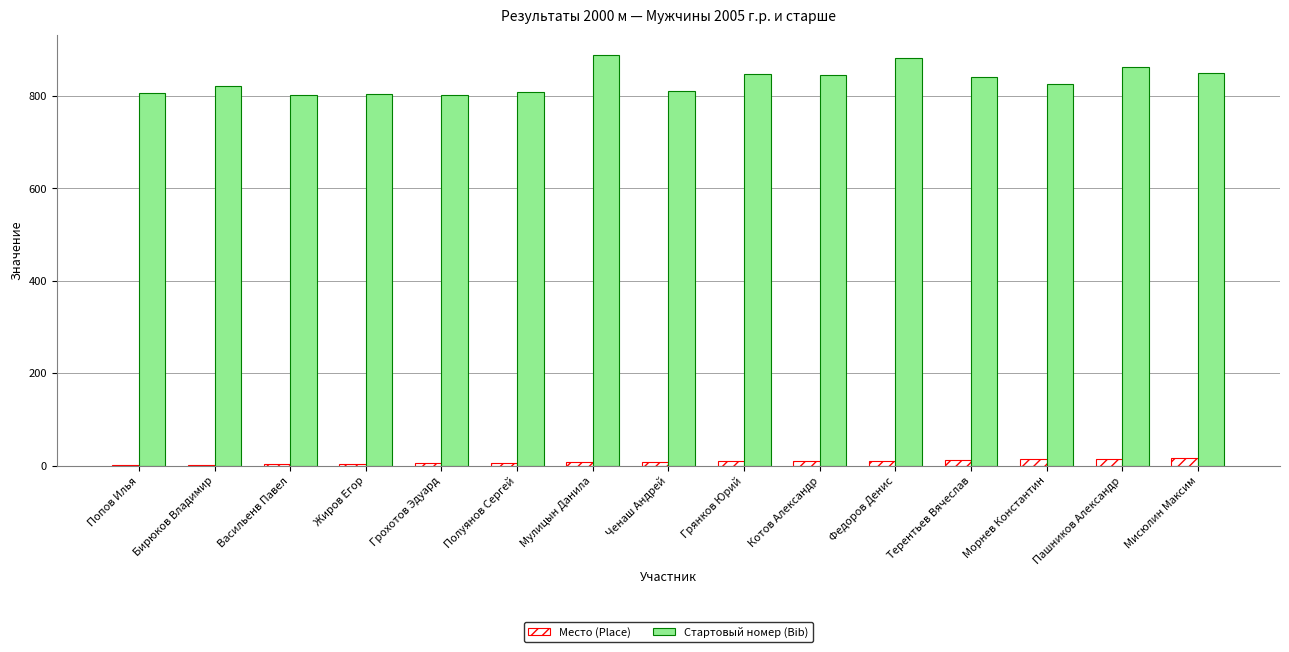

Is the value of Стартовый номер (Bib) at Васильенв Павел greater than the value of Место (Place) at Жиров Егор?

Yes